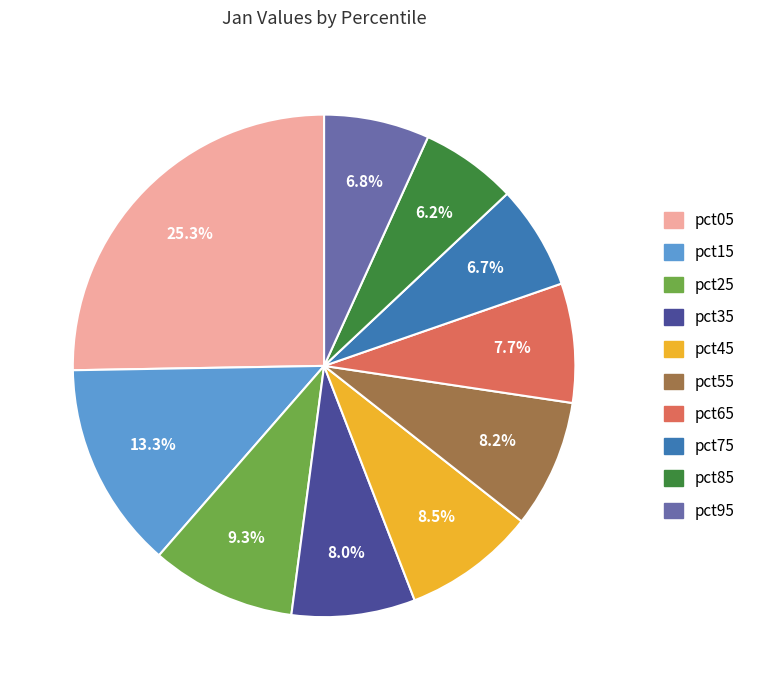

Does pct55 account for over 50% of the chart?

No